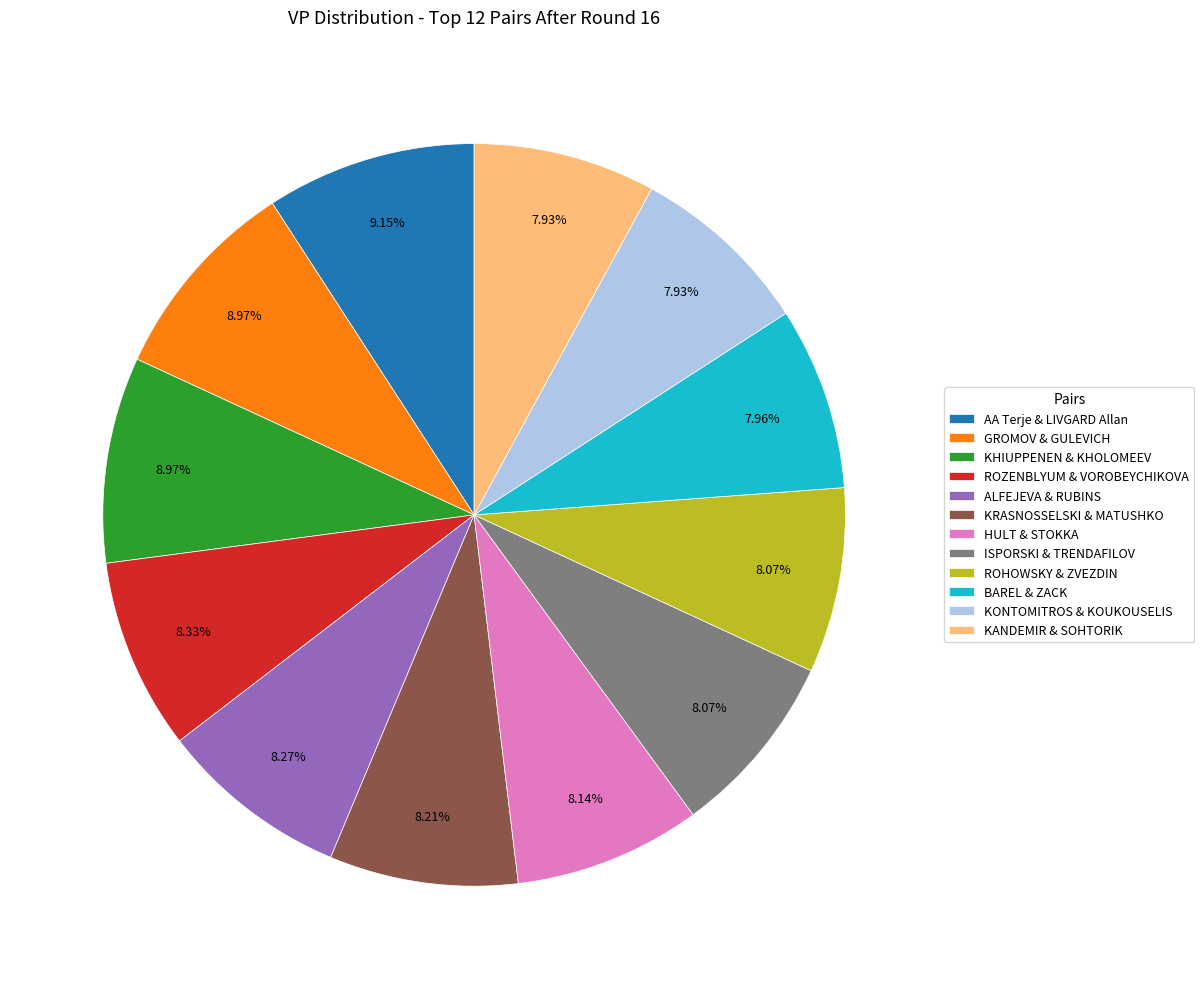

Is the sum of HULT & STOKKA and ROHOWSKY & ZVEZDIN greater than half?

No